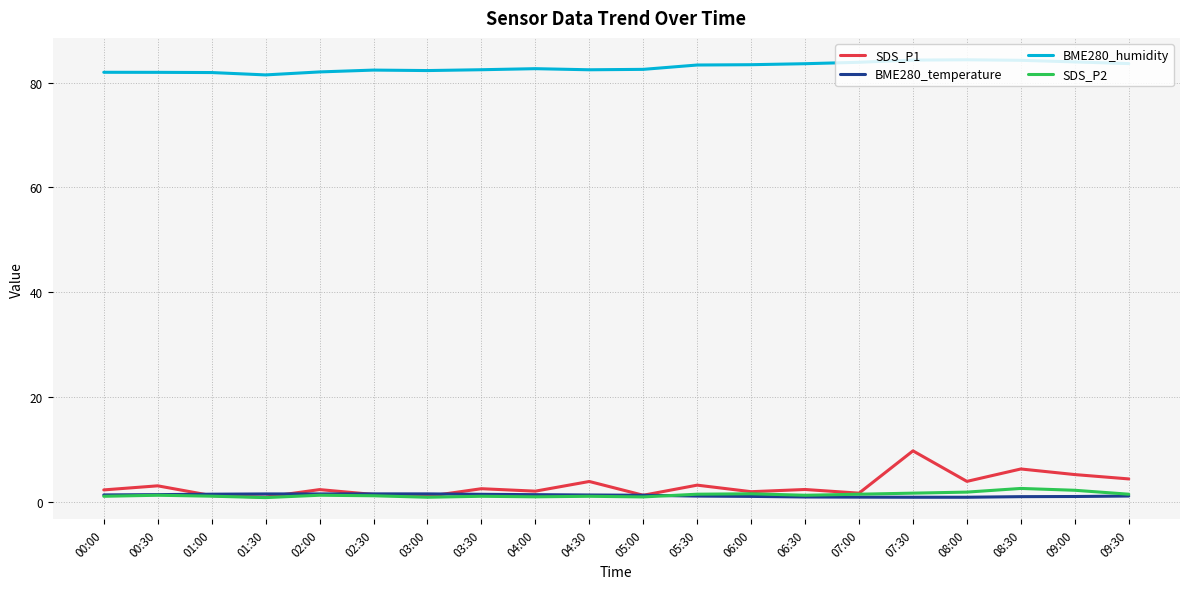

What are all the series names shown in the legend?

SDS_P1, BME280_temperature, BME280_humidity, SDS_P2